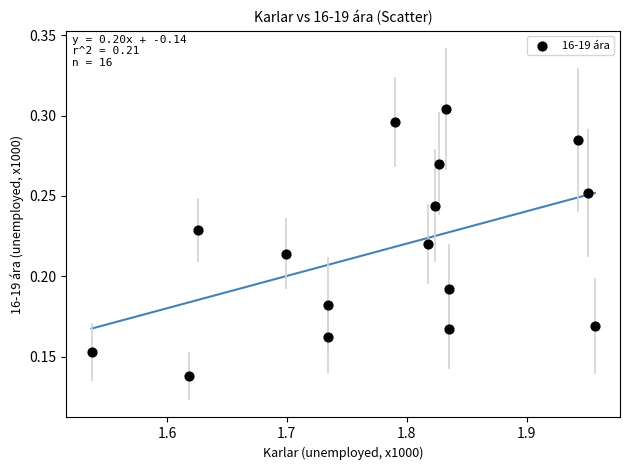

What is the range of X values (max minus min)?

0.4